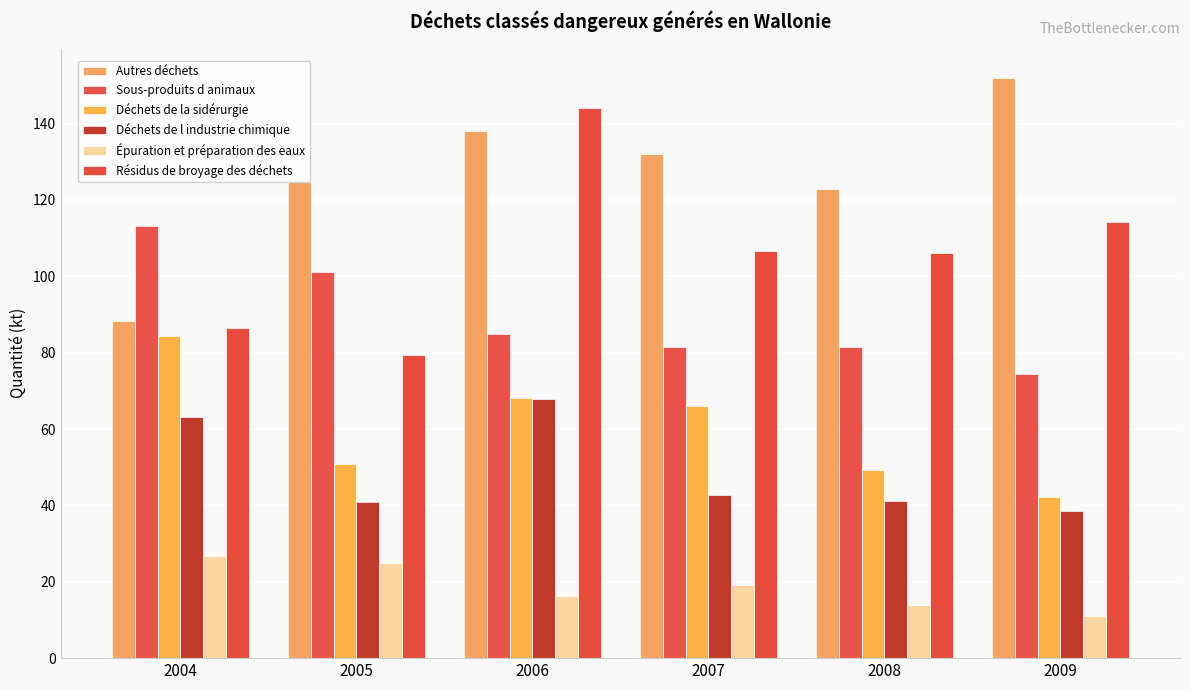

Between 2007 and 2009, which is larger?

2009